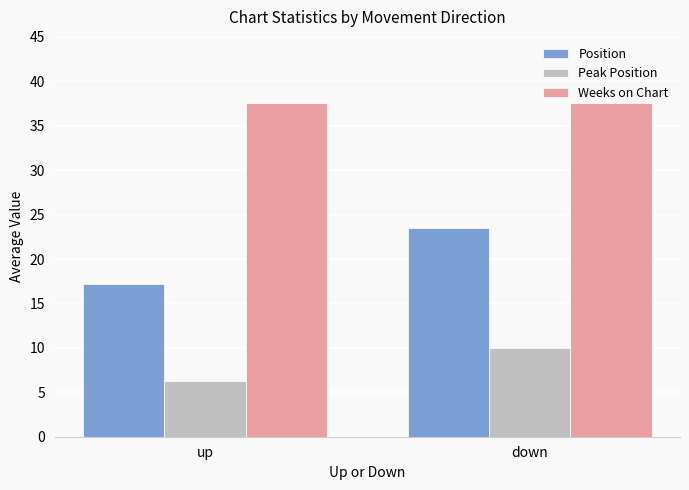

What is the minimum value for Peak Position?

6.3